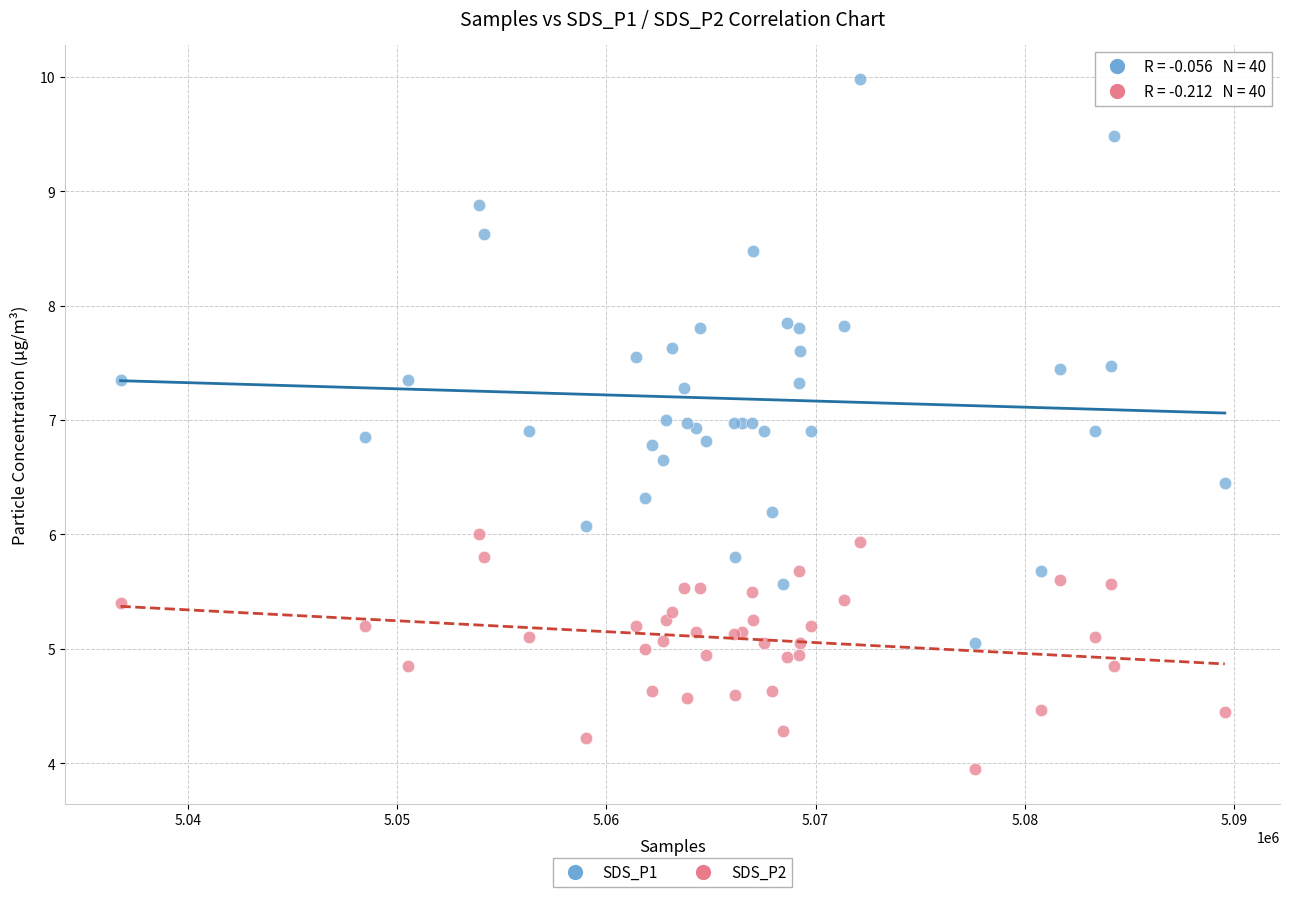

Which series reaches the maximum Y coordinate?

SDS_P1